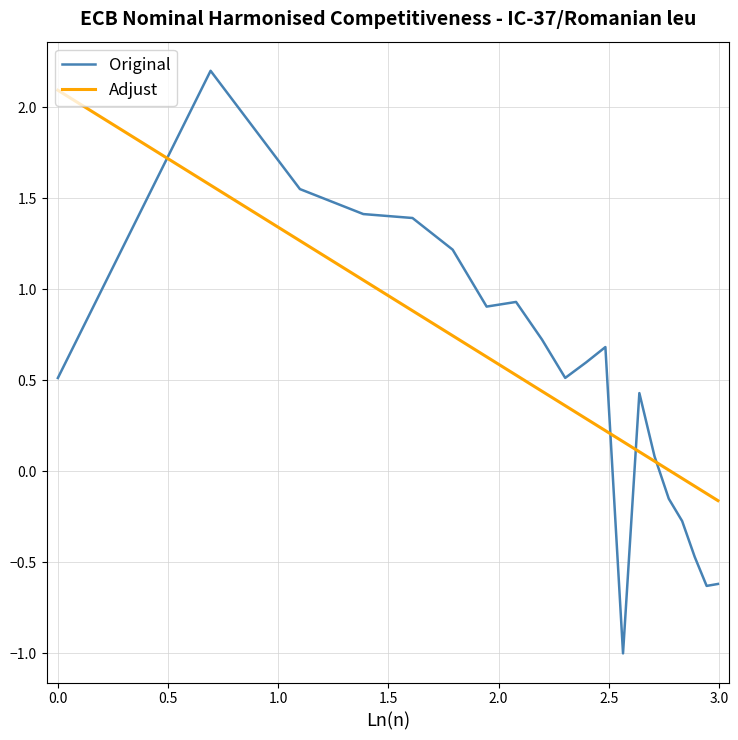

What is the highest value of the Adjust series?

2.1